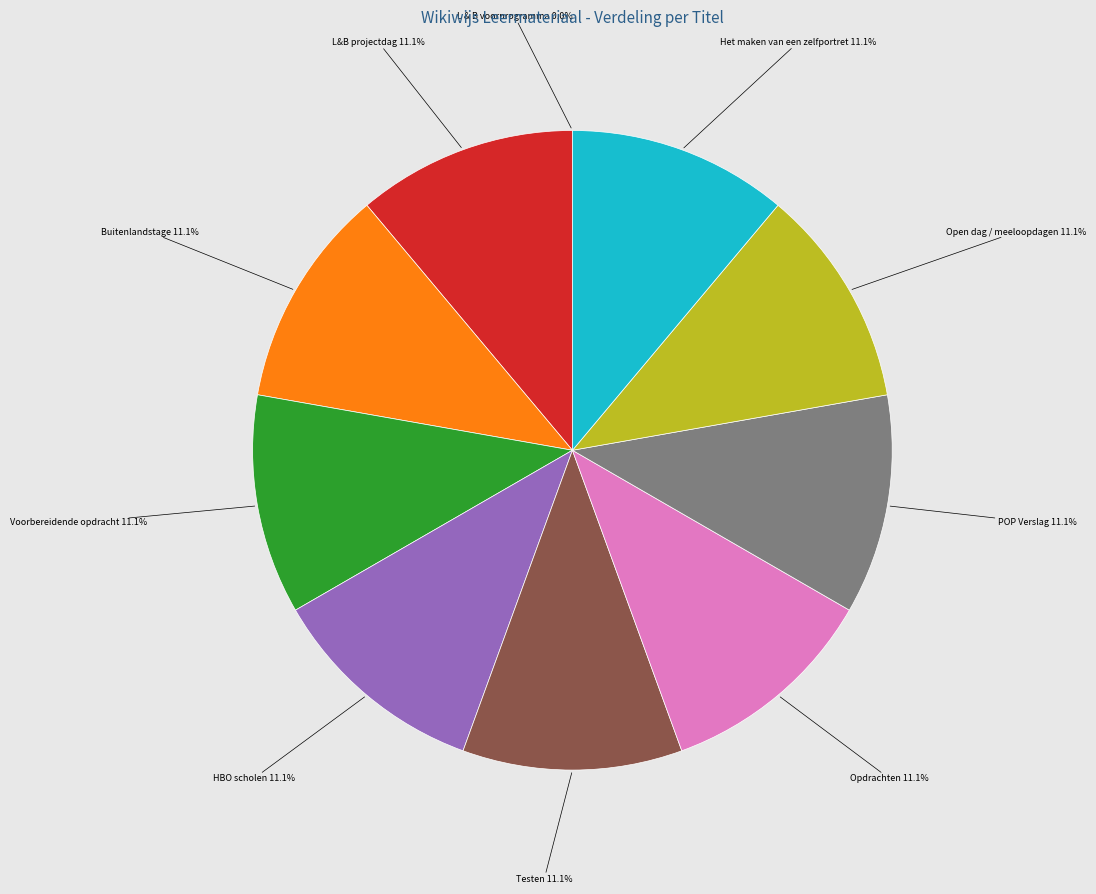

Is Opdrachten the majority of the pie?

No